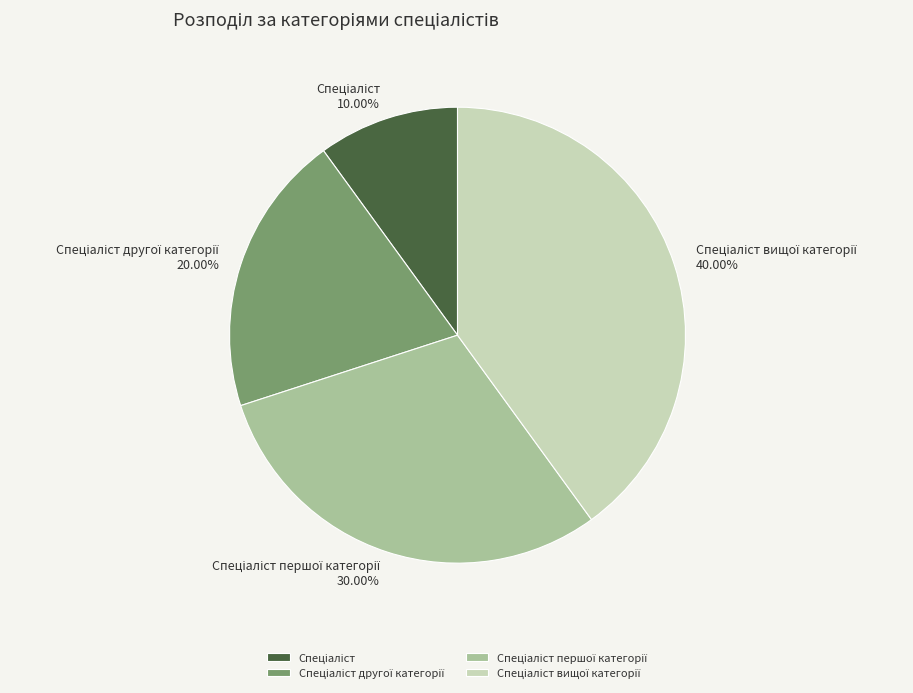

Is there any slice that represents more than half of the pie?

No